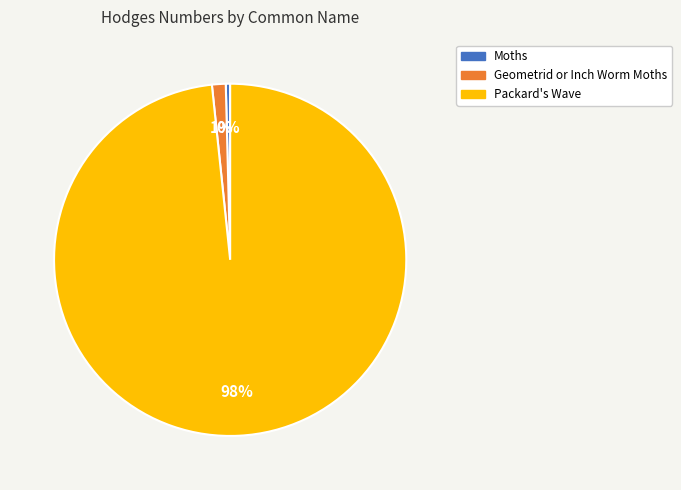

Is the sum of Geometrid or Inch Worm Moths and Packard's Wave greater than half?

Yes